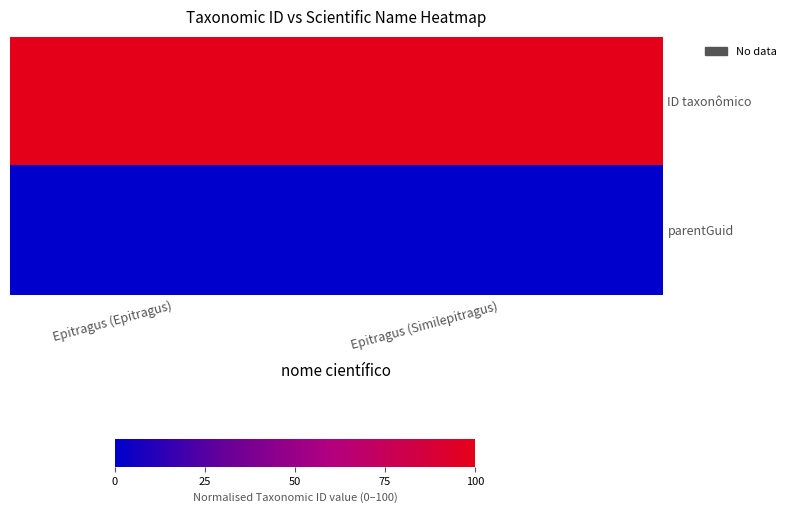

At Epitragus (Similepitragus), list the series in order from smallest to largest.

parentGuid, ID taxonômico